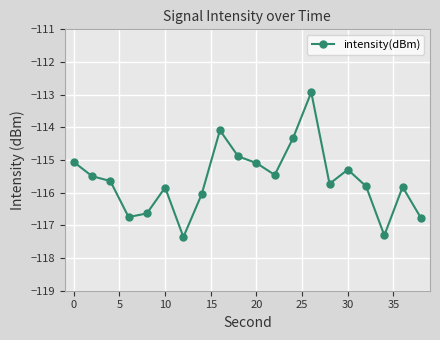

What is the average value?

-115.6